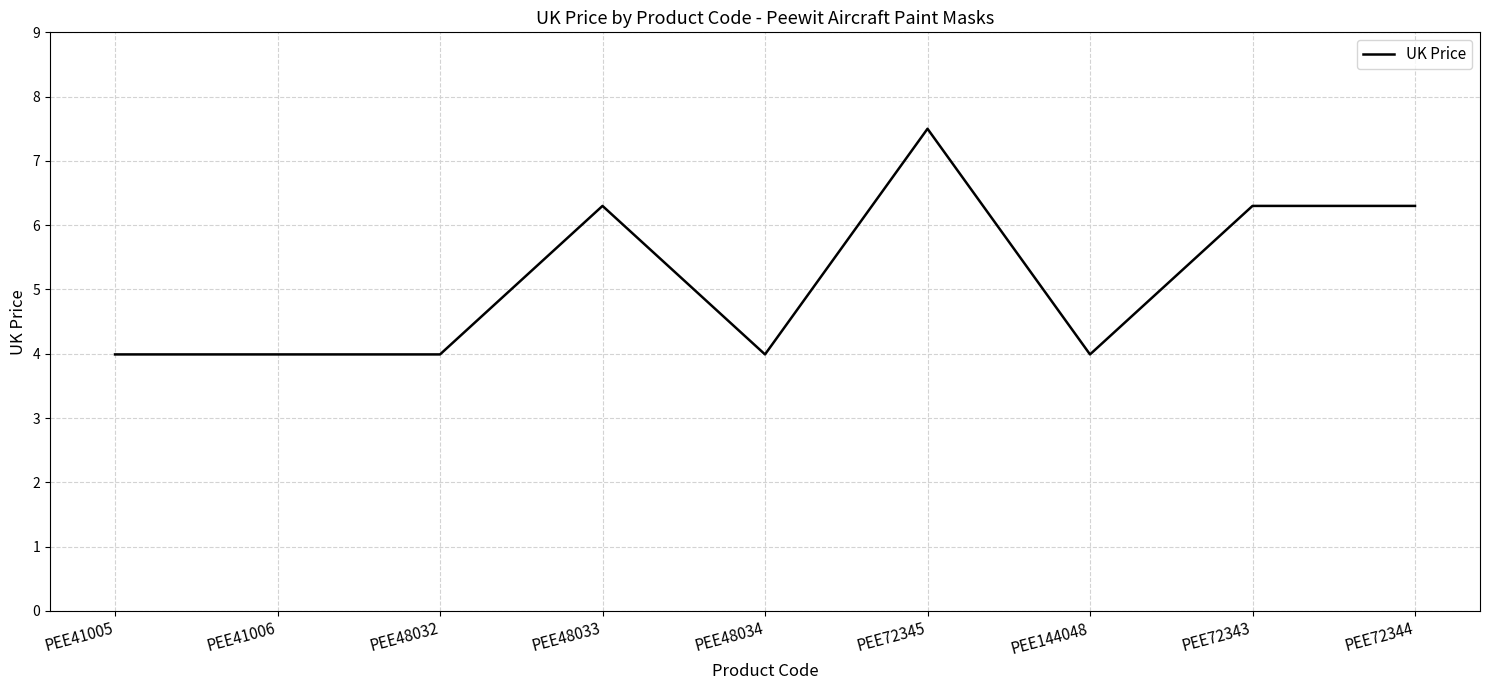

Reading left to right, extract all data points from this chart.

4.0	4.0	4.0	6.3	4.0	7.5	4.0	6.3	6.3